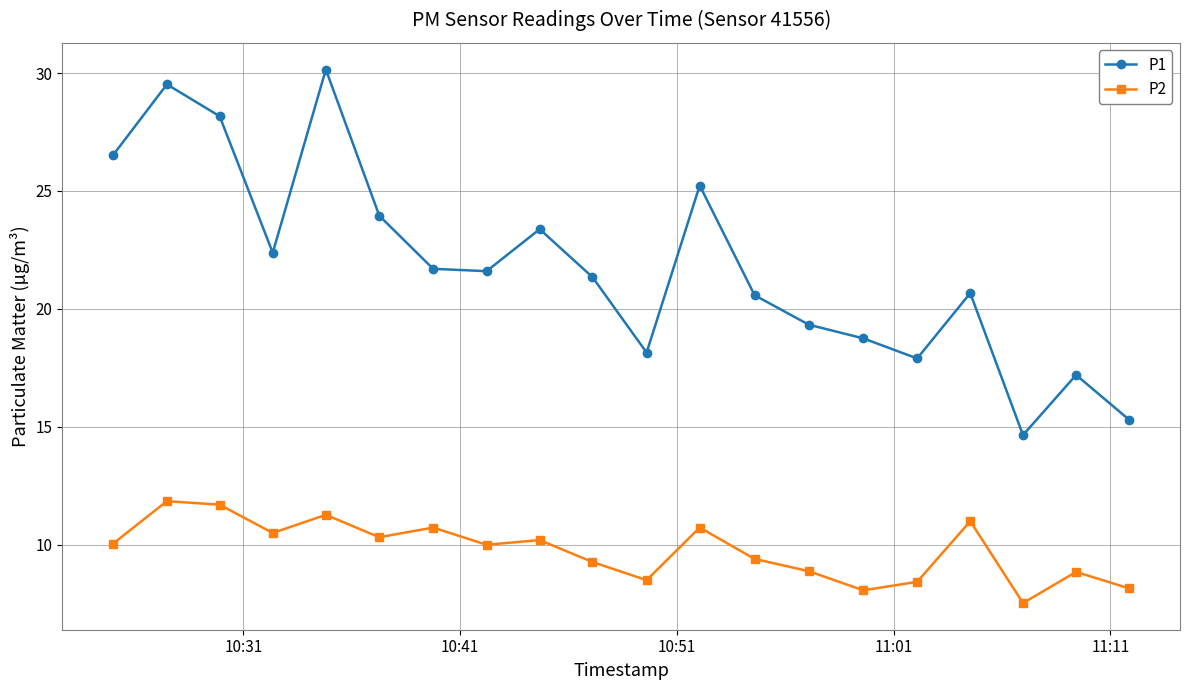

At how many categories does at least one series exceed 20?

13